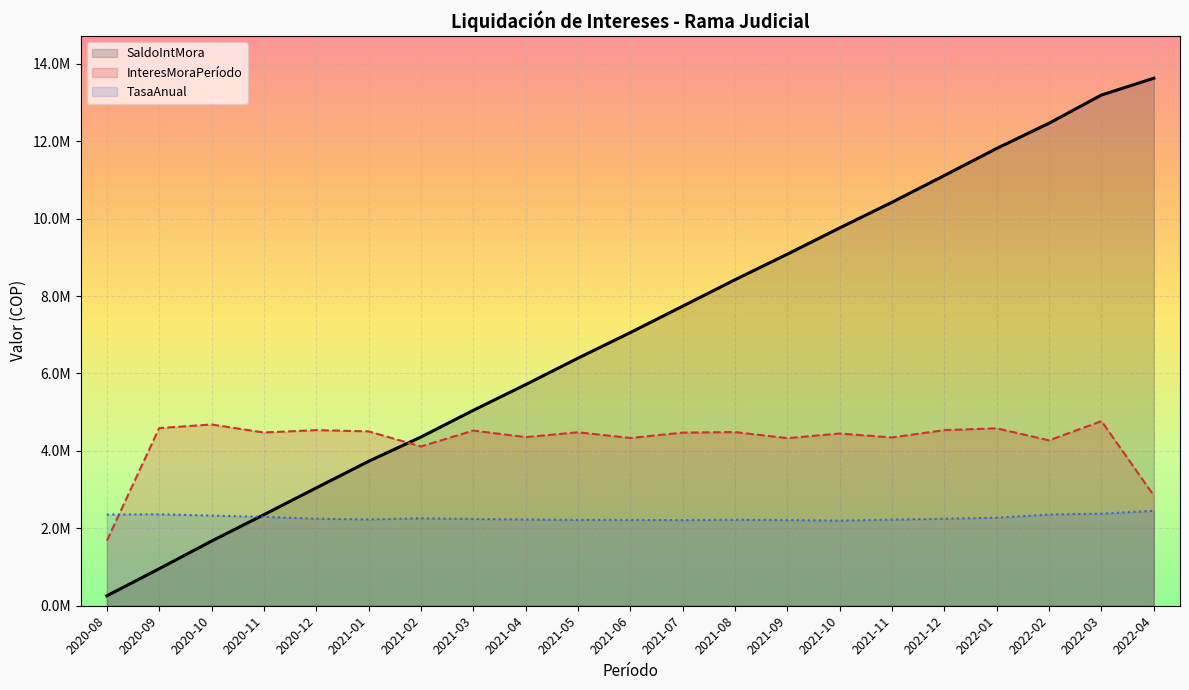

What position from the left is 2021-06?

11